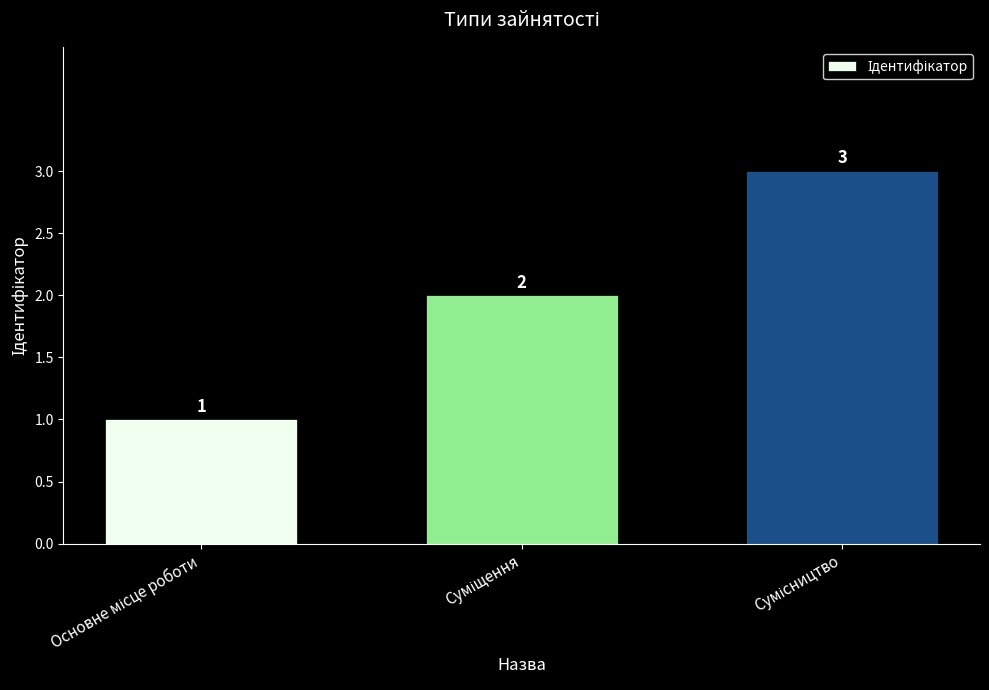

What is the value of the 2nd bar from the left?

2